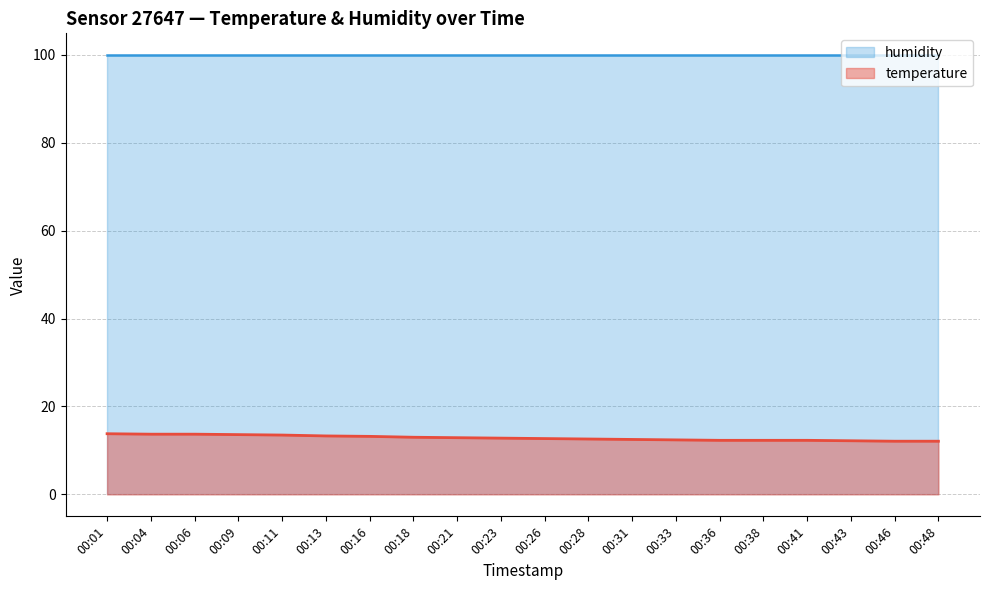

Rank the categories by value from highest to lowest.

00:01, 00:04, 00:06, 00:09, 00:11, 00:13, 00:16, 00:18, 00:21, 00:23, 00:26, 00:28, 00:31, 00:33, 00:36, 00:38, 00:41, 00:43, 00:46, 00:48